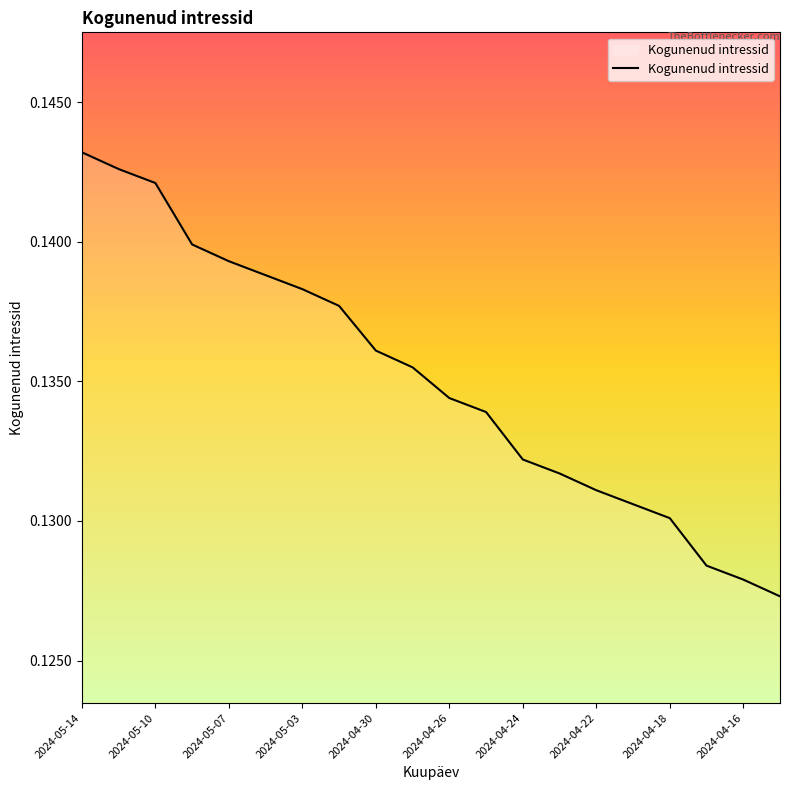

How many values are between 0 and 1?

20